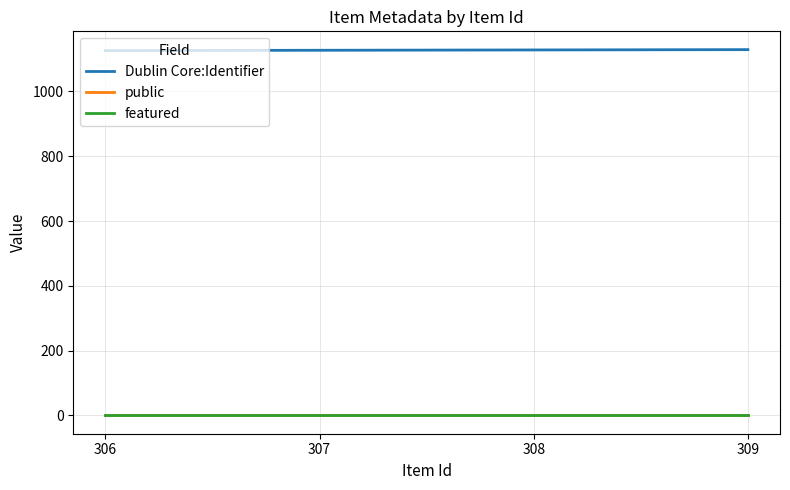

What are all the series names shown in the legend?

Dublin Core:Identifier, public, featured